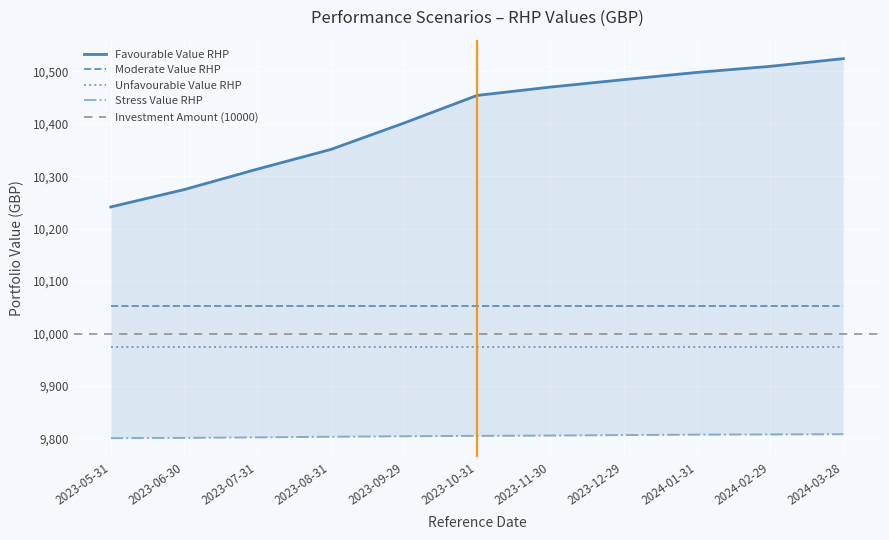

True or false: Moderate Value RHP and Unfavourable Value RHP cross at least once.

False